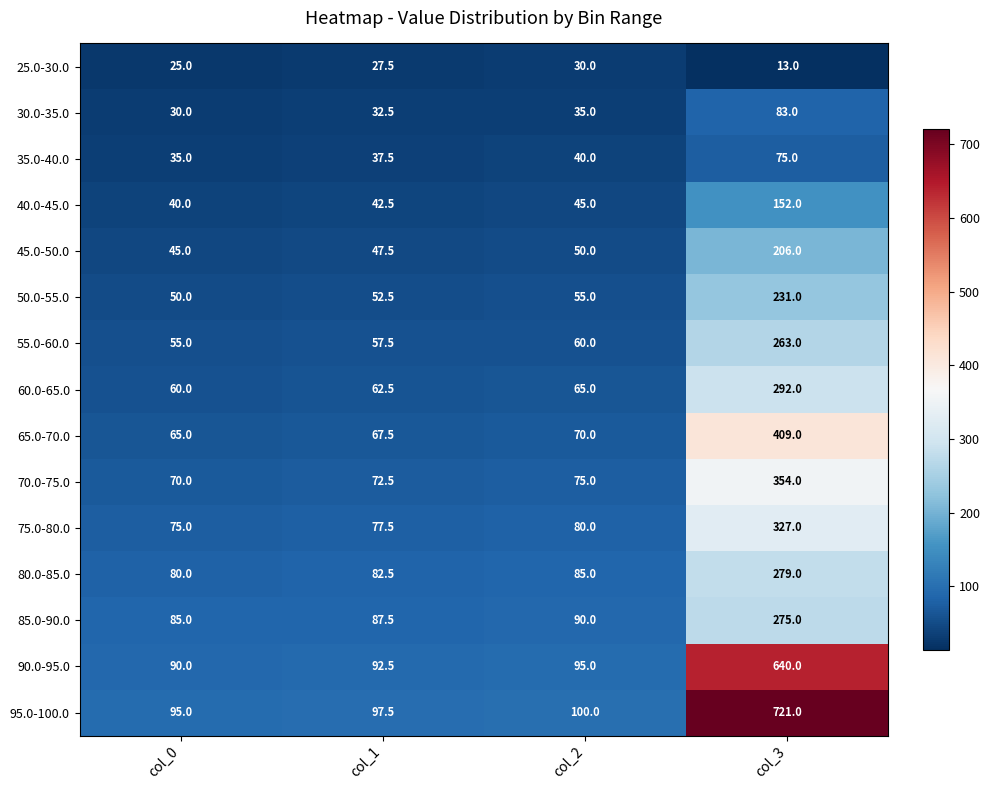

True or false: 95.0-100.0 has a value of 135.0 at col_0.

False